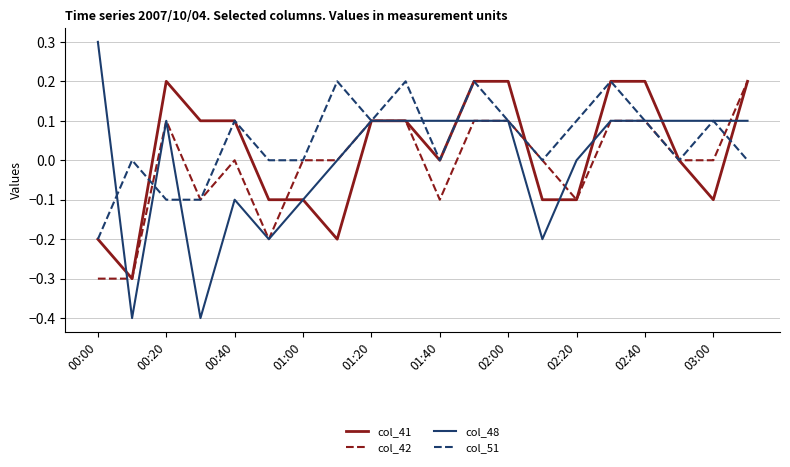

What is the sum of all col_42 values?

-0.2